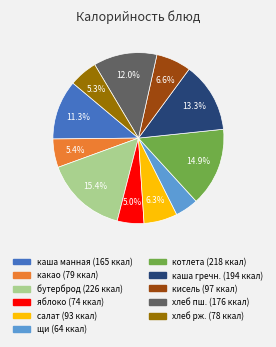

To the nearest percent, what is the difference between the largest and smallest slice percentages?

11%